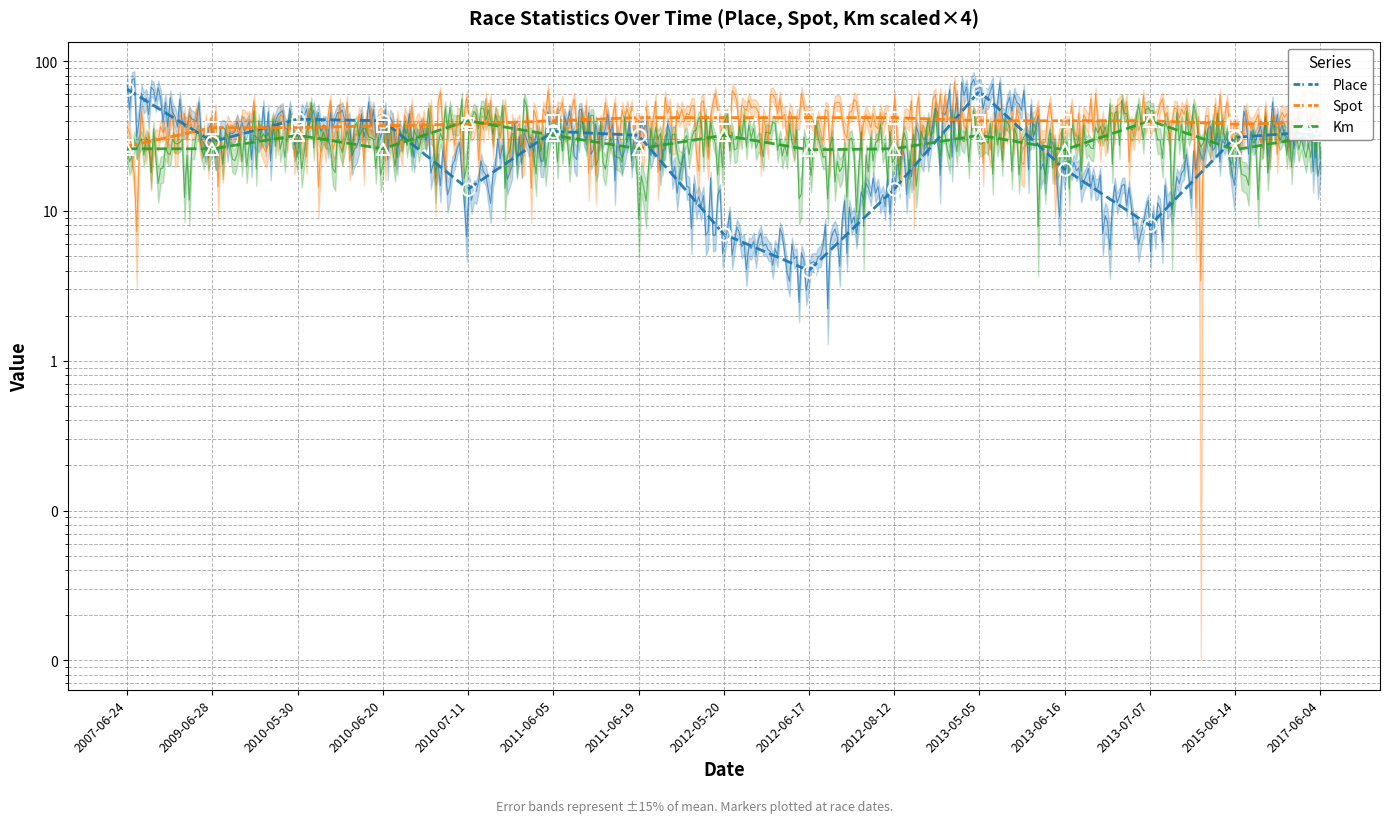

Where do Place and Km first cross each other?

2010-06-20 and 2010-07-11